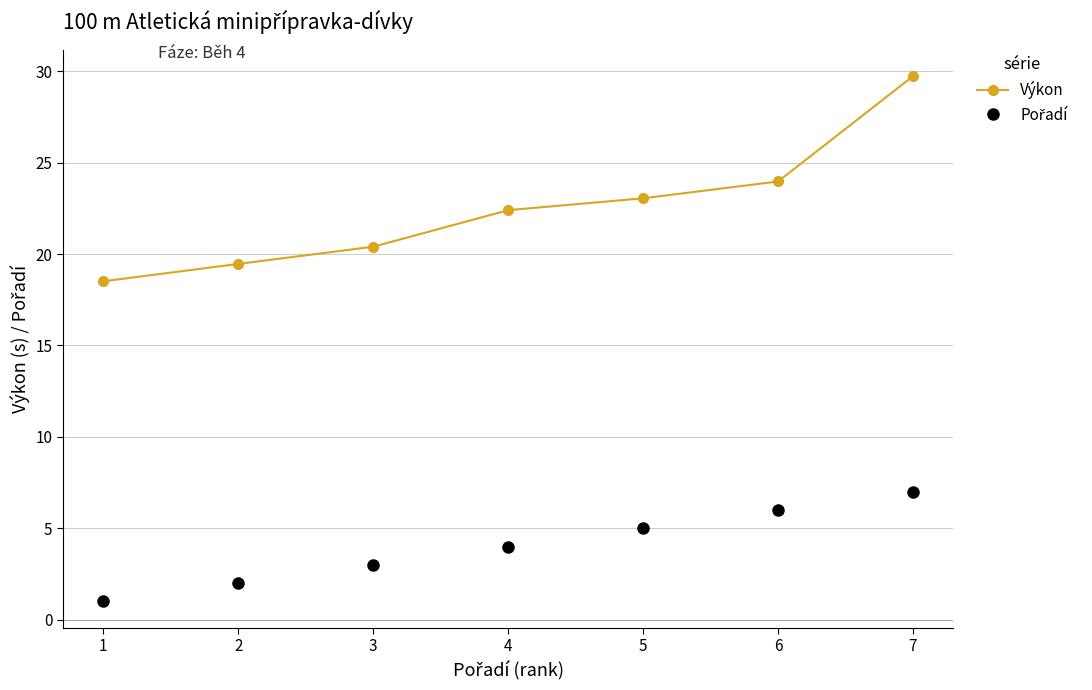

What is the sum of all Výkon values?

157.5